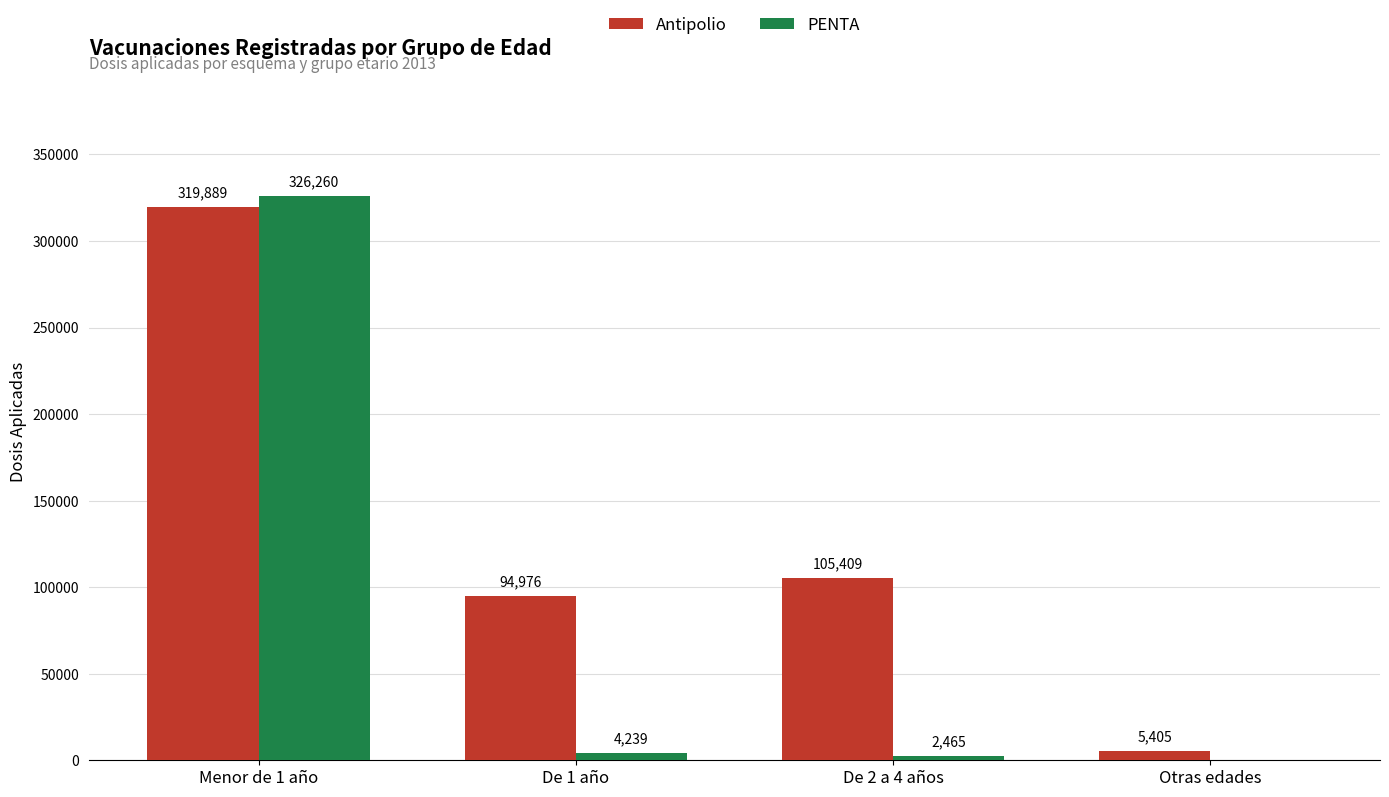

Where is PENTA nearest to the value 163130?

De 1 año